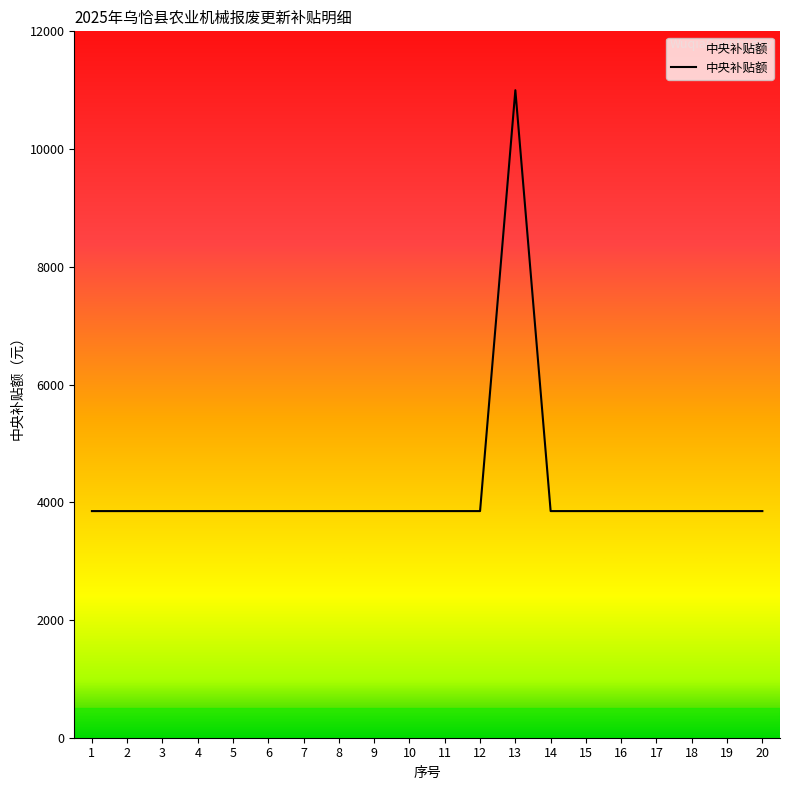

What is the maximum value shown in the chart?

11000